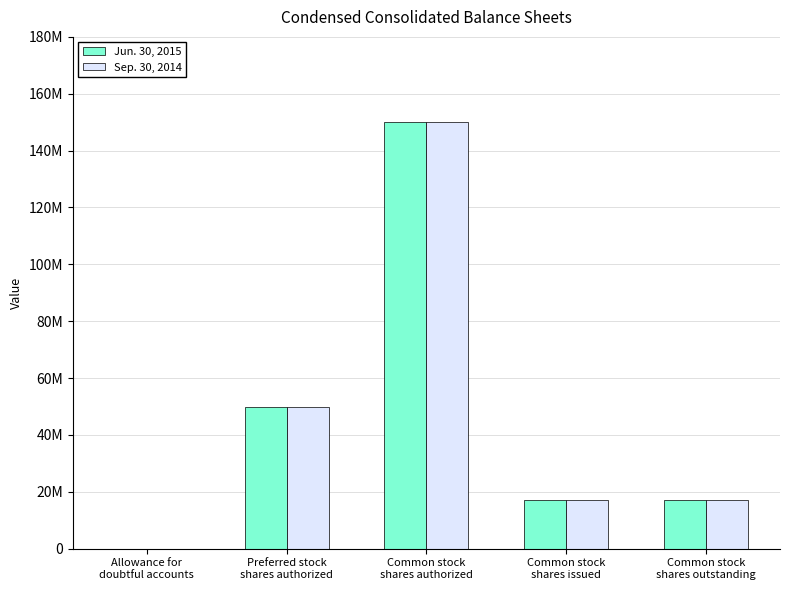

Reading right to left, transcribe all the data shown in this chart.

Jun. 30, 2015: 17000000	17000000	150000000	50000000	0
Sep. 30, 2014: 17000000	17000000	150000000	50000000	0